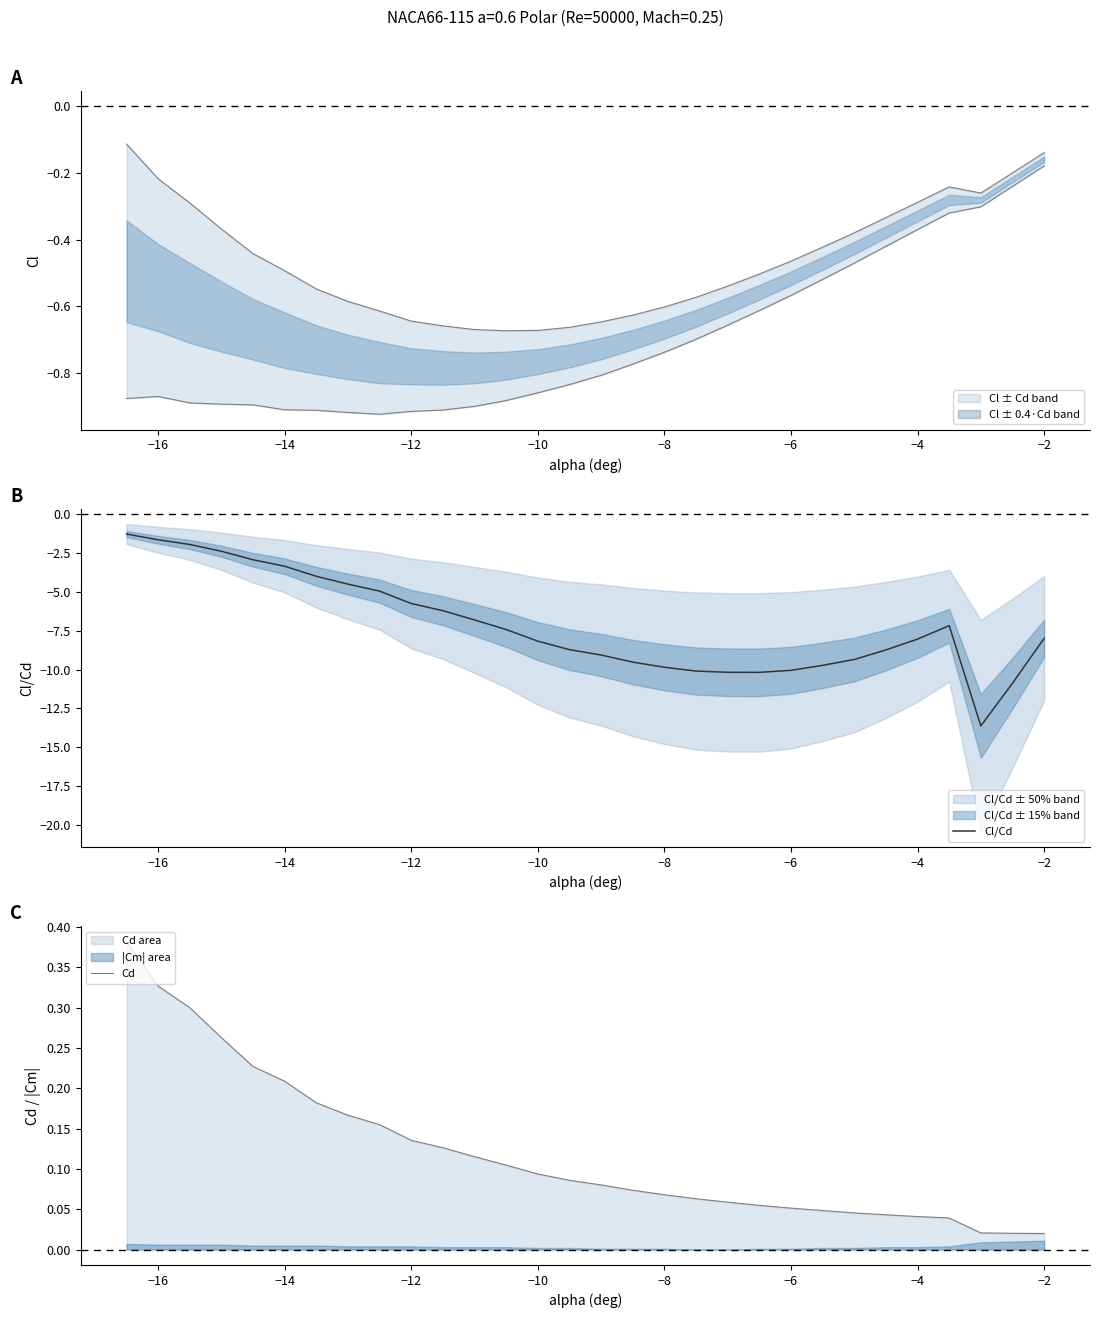

How many values in the Cl/Cd series are below -7?

18